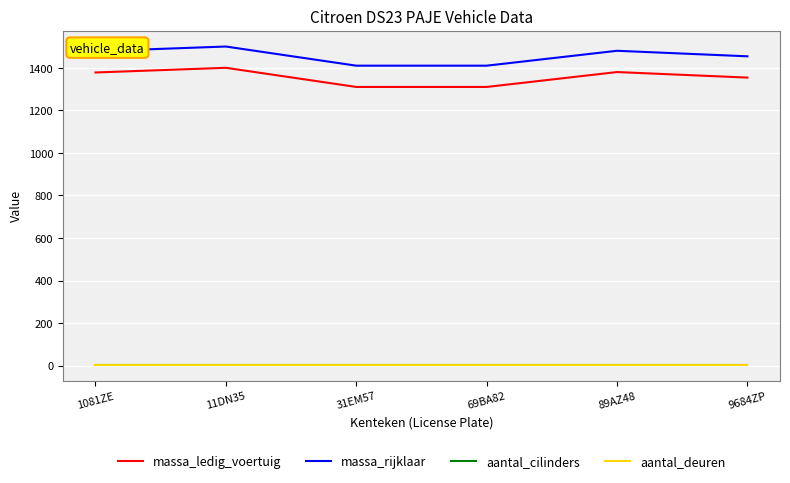

The massa_rijklaar series shows 976 at 31EM57. True or false?

False